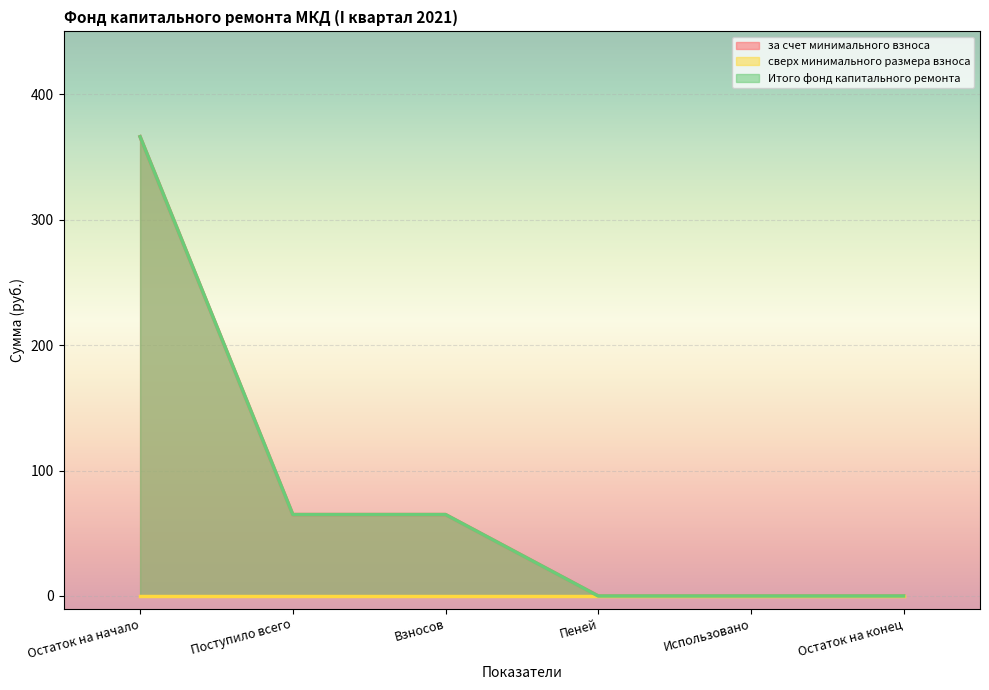

Between Пеней and Использовано, which series saw the biggest shift?

за счет минимального взноса